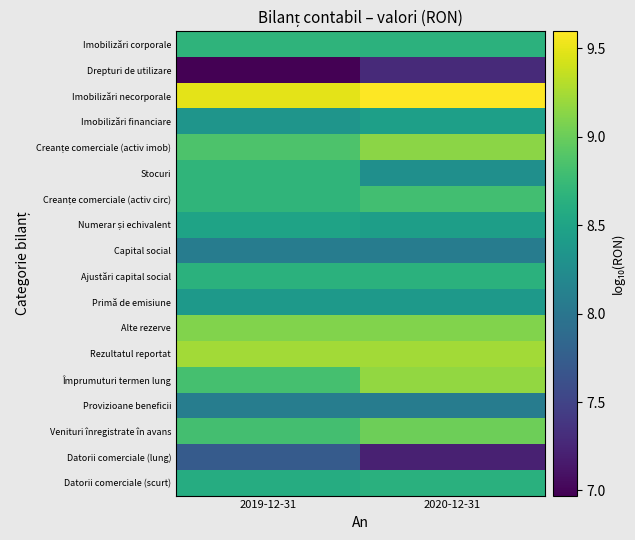

Count the number of data series in this chart.

18